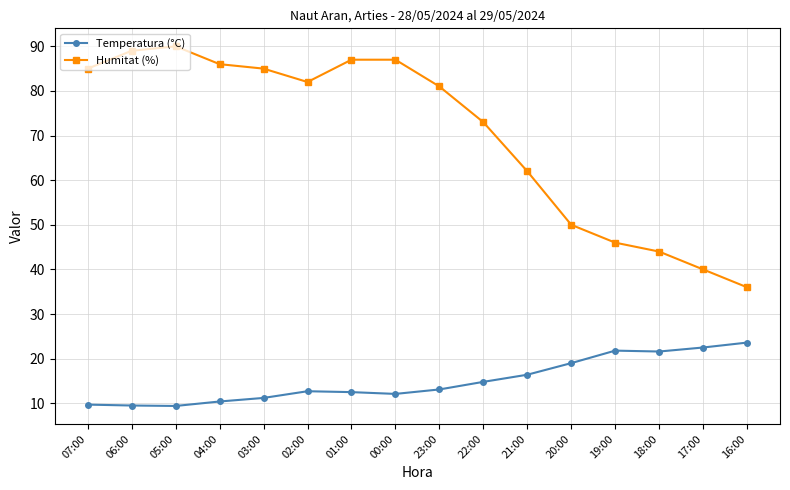

What is the highest value of the Humitat (%) series?

90.0